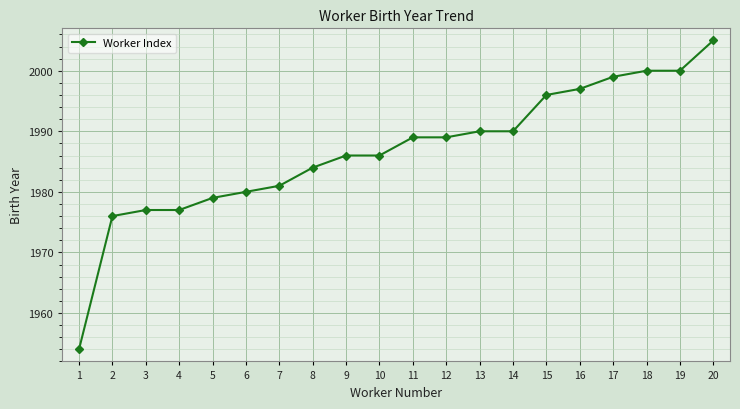

Approximately how many times larger is the value at 15 compared to 17?

1.0